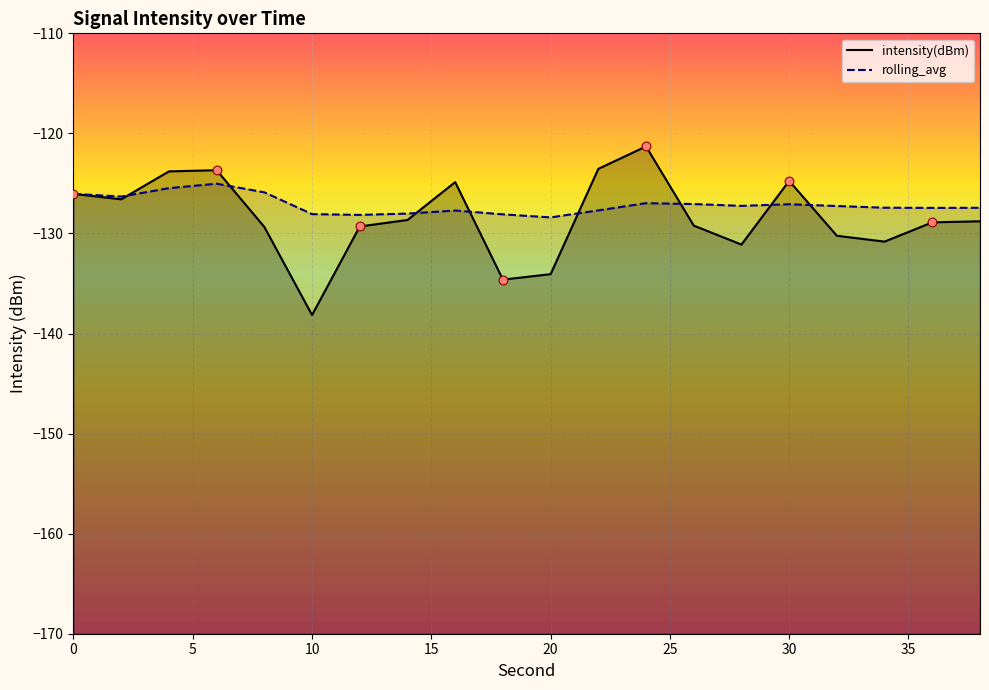

What are all the series names shown in the legend?

intensity(dBm), rolling_avg